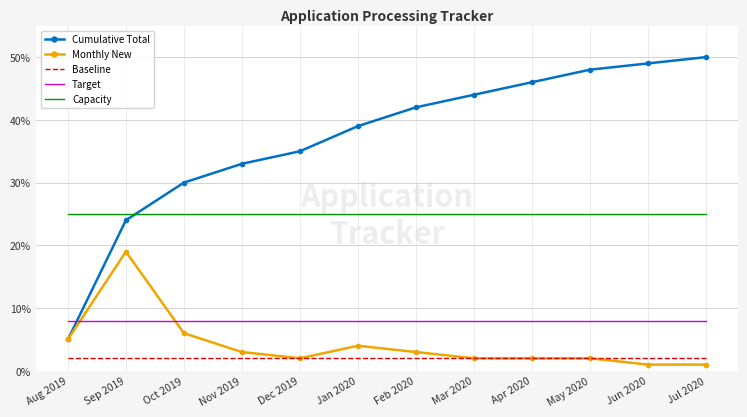

True or false: Cumulative Total and Baseline cross at least once.

False